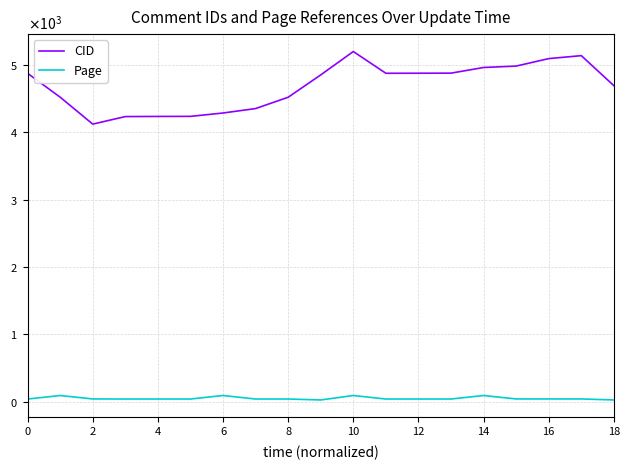

What is the sum of all Page values?

925